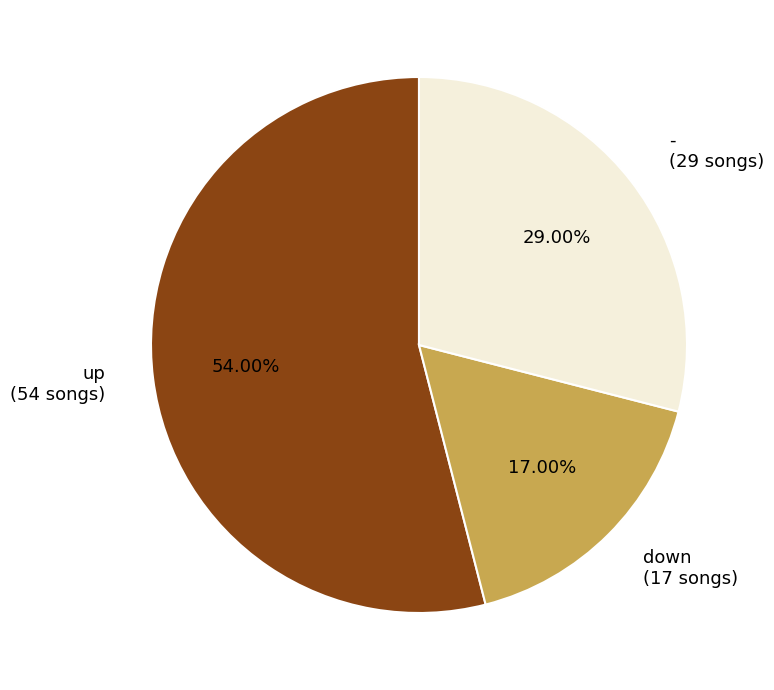

The down slice represents 17% of the pie. True or false?

True